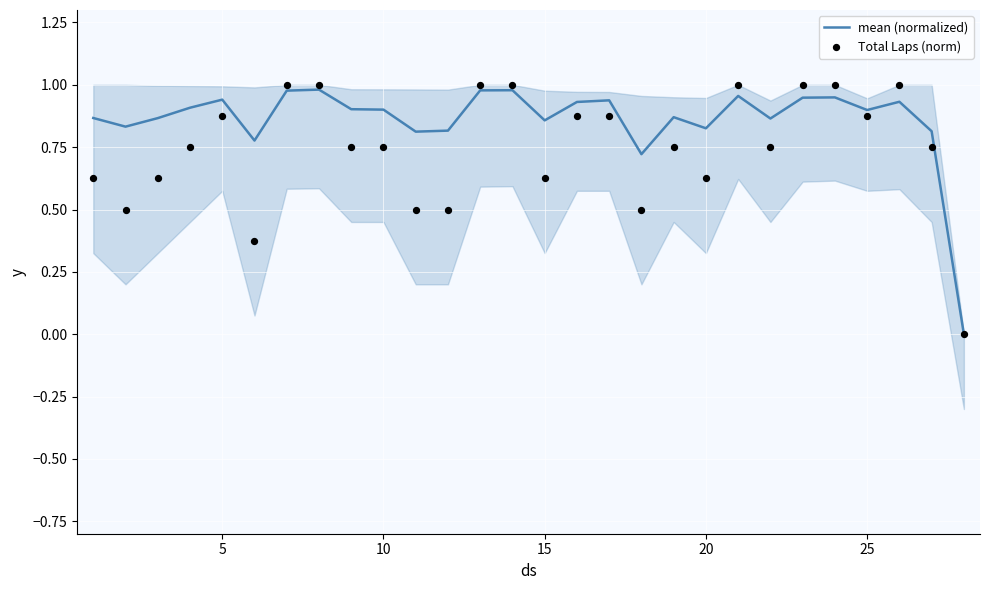

Which series contains the highest Y value?

Total Laps (norm)